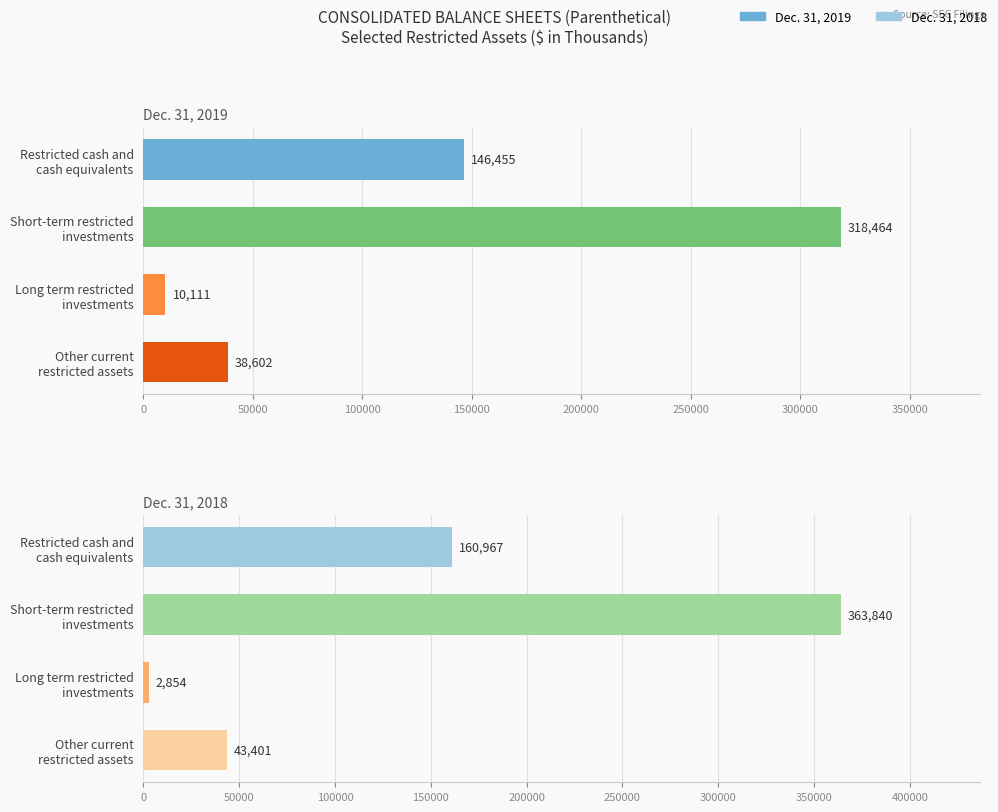

What are all the series names shown in the legend?

Dec. 31, 2019, Dec. 31, 2018